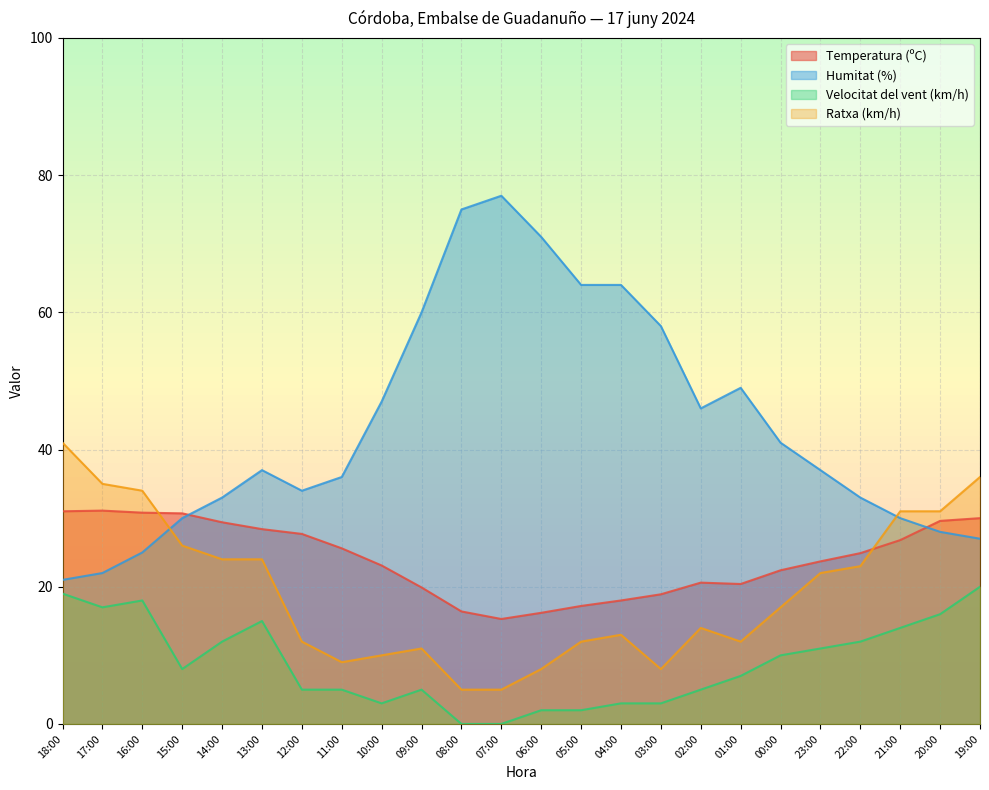

At how many categories does at least one series exceed 59?

6